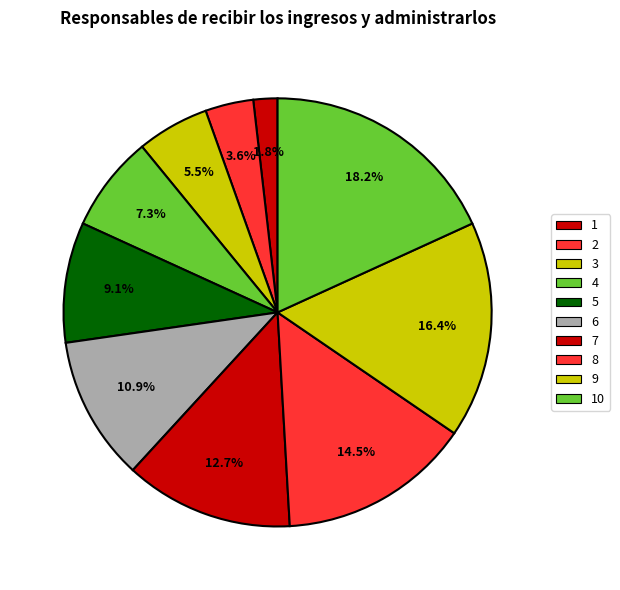

Is 7 the majority of the pie?

No